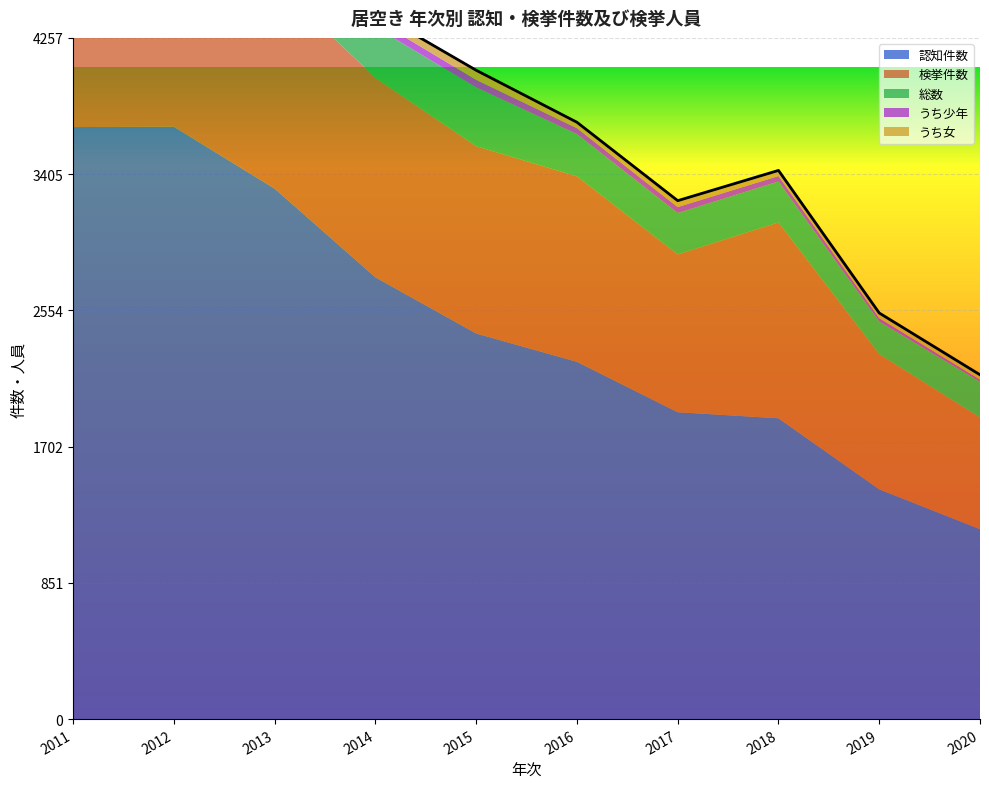

Between 2015 and 2019, which series saw the biggest shift?

認知件数